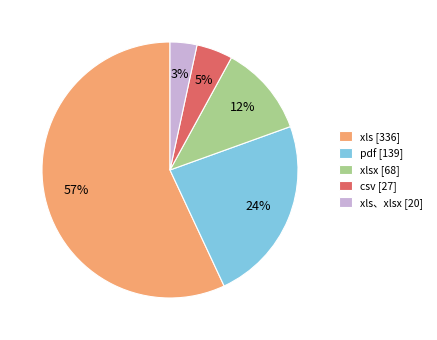

Rank the categories by value from highest to lowest.

xls [336], pdf [139], xlsx [68], csv [27], xls、xlsx [20]